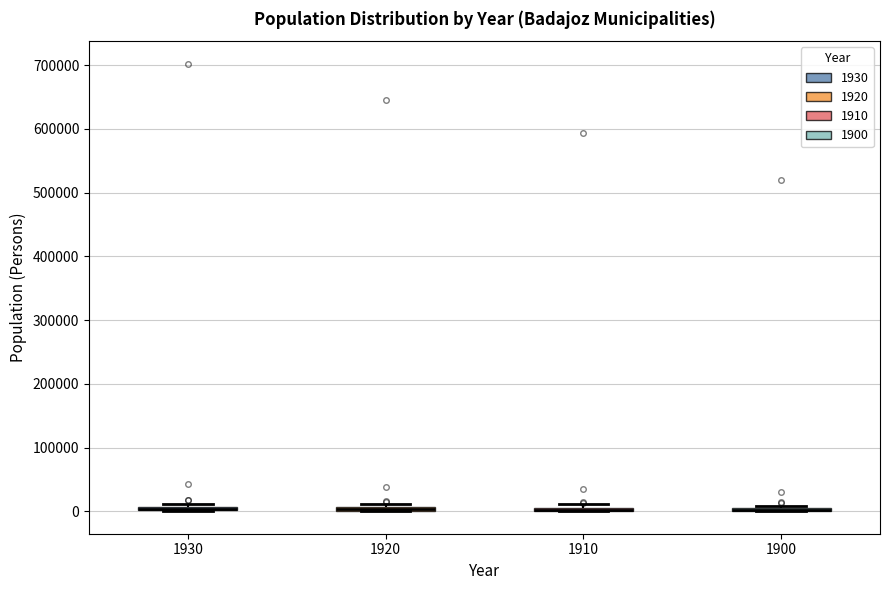

Where is the upper edge of the box at x = 1910 on the y-axis? The values are not printed on the chart, so give them approximately, as read against the axis.

10000